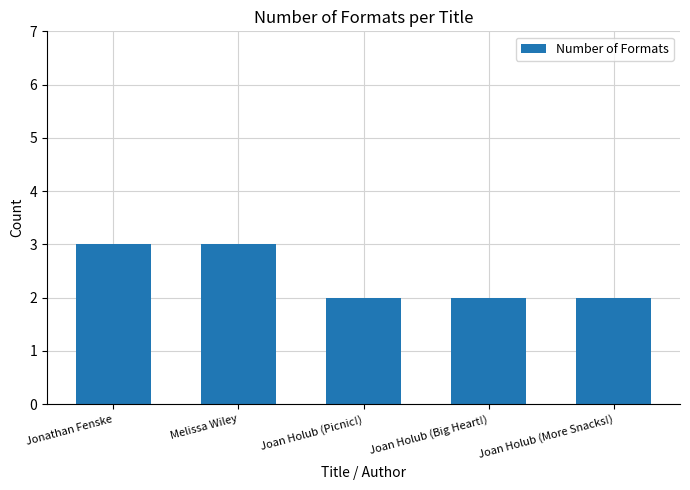

Read the value at Melissa Wiley.

3